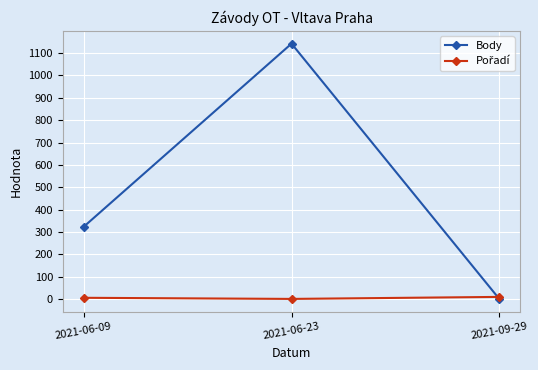

Which series has the largest total across all categories?

Body